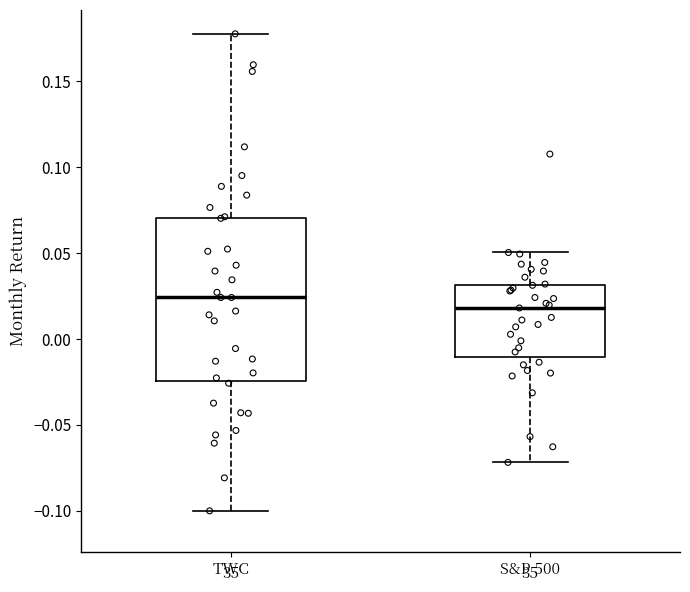

Reading left to right, transcribe this box plot: for each box, give where its median line is, the range the box spans, and where its two whiskers end, as read against the y-axis. The values are not printed on the chart, so give them approximately, as read against the axis.

TWC: median 0.025, box -0.025 to 0.070, whiskers -0.100 to 0.180
S&P 500: median 0.020, box -0.010 to 0.030, whiskers -0.070 to 0.050